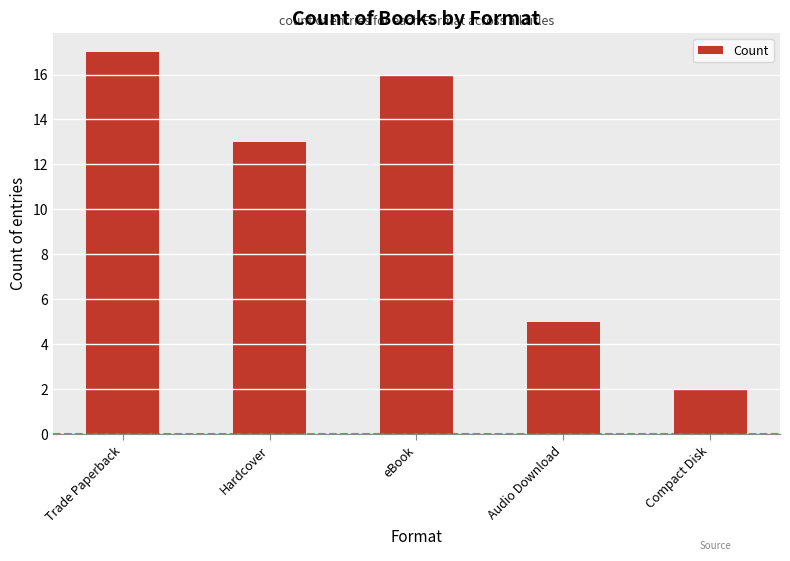

Does the chart contain any negative values?

No